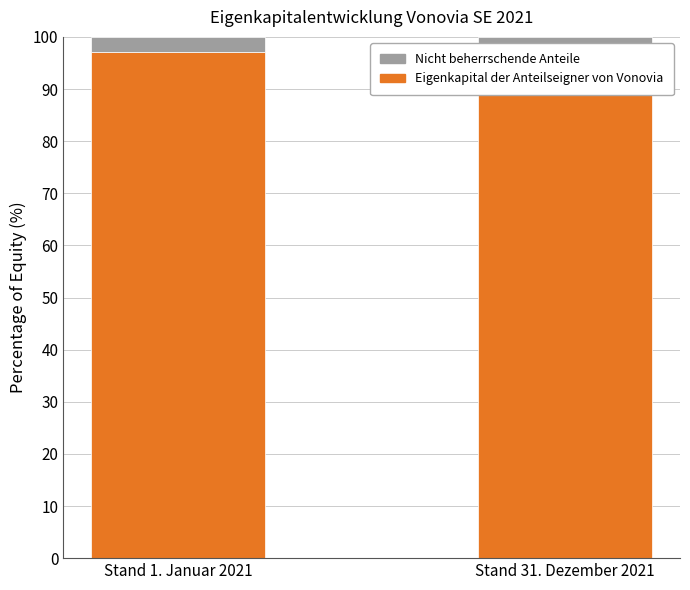

What position from the right is Stand 1. Januar 2021?

2